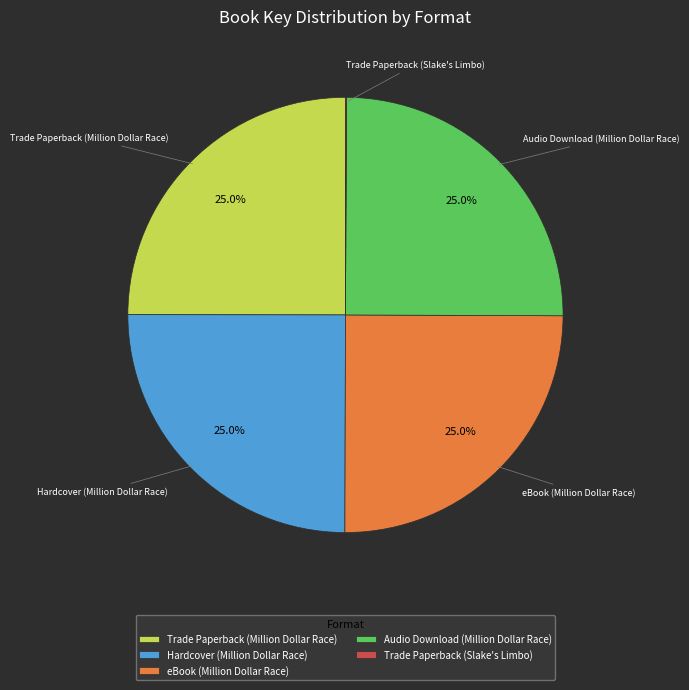

Does Hardcover (Million Dollar Race) account for over 50% of the chart?

No